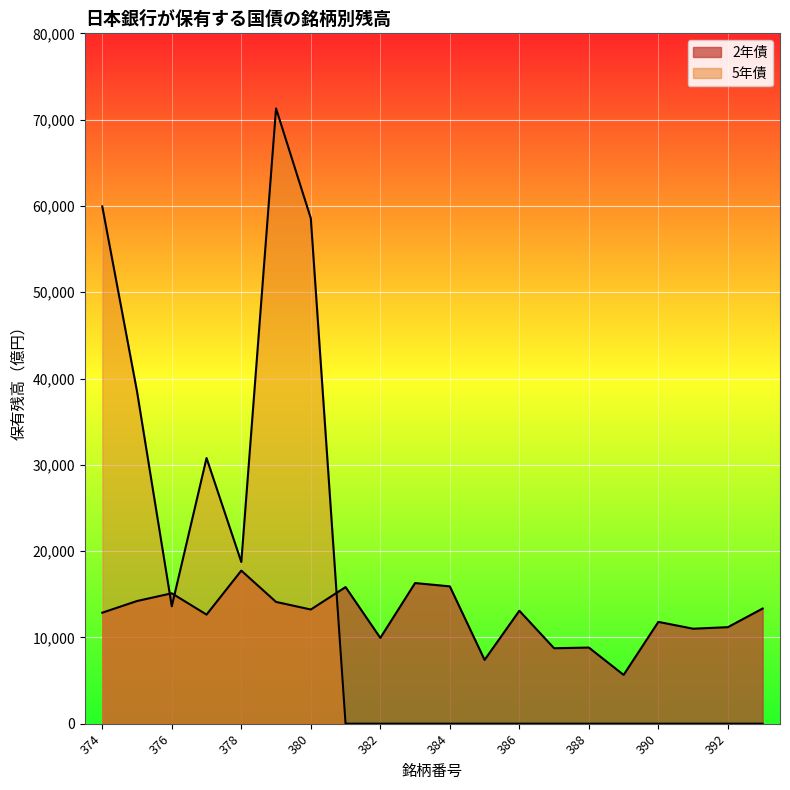

The value of 5年債 at 374 is 59944. True or false?

True